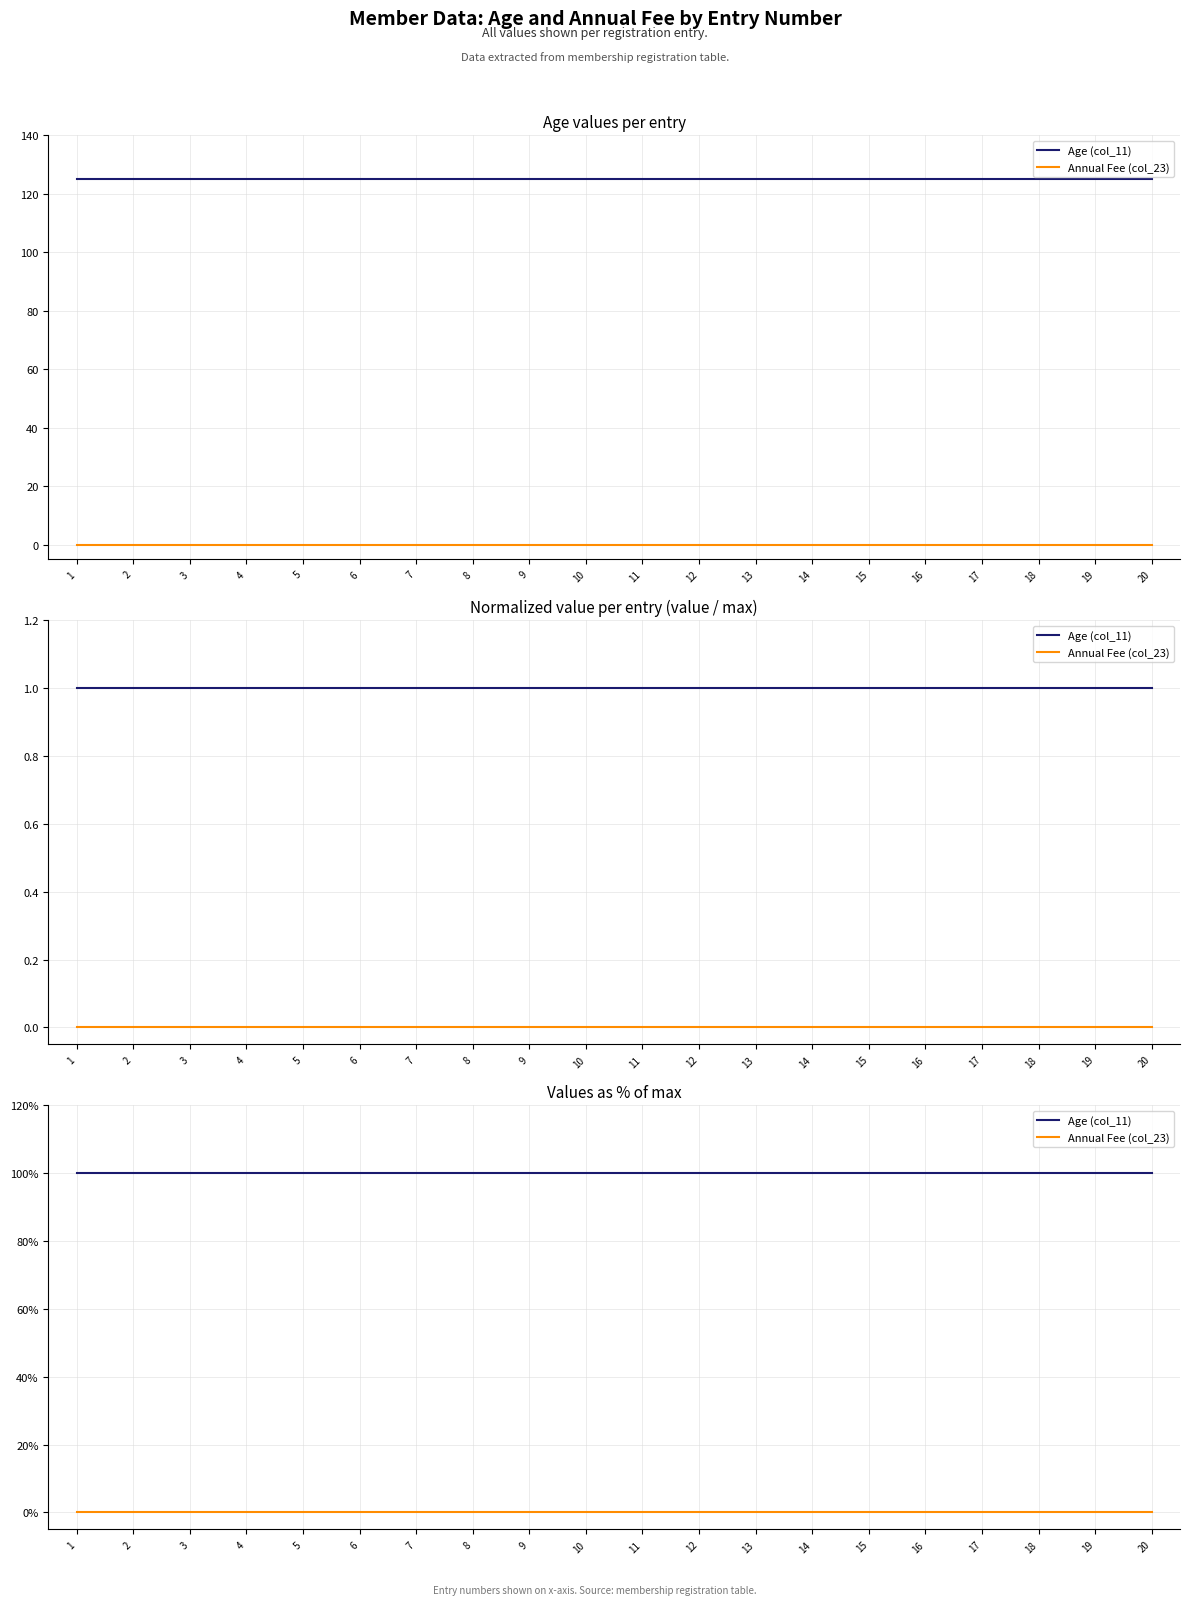

Which label corresponds to the smallest value in the chart?

1